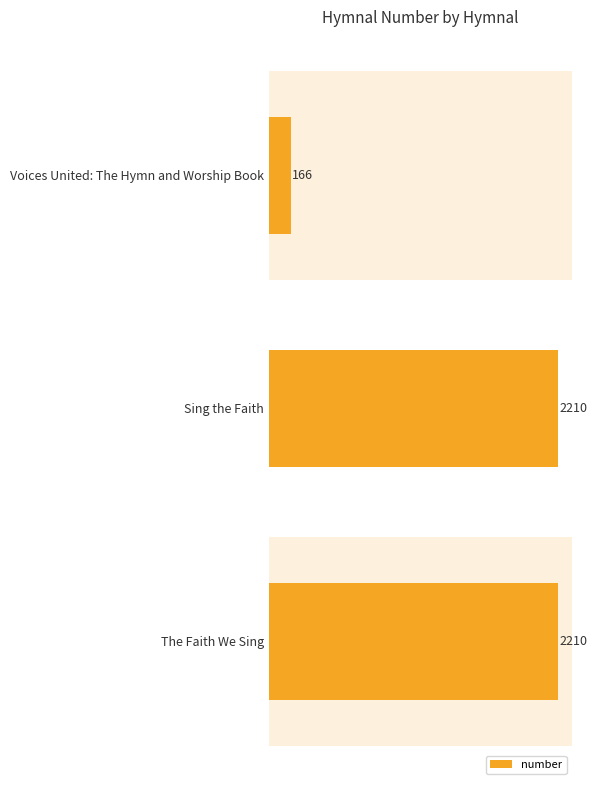

What is the label of the 1st bar from the top?

Voices United: The Hymn and Worship Book